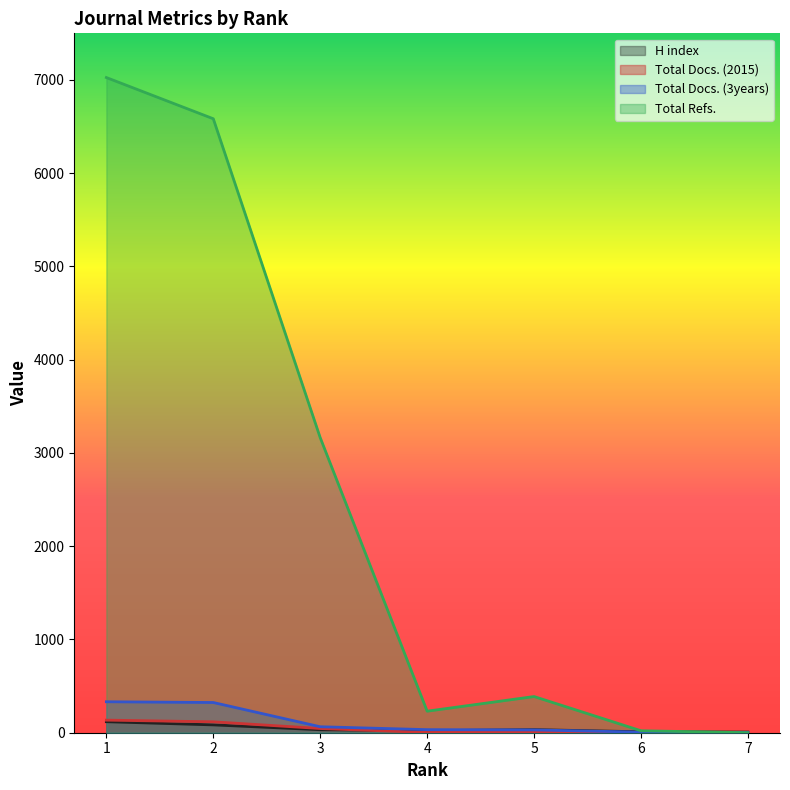

What is the difference between the maximum and minimum values in the Total Docs. (3years) series?

329